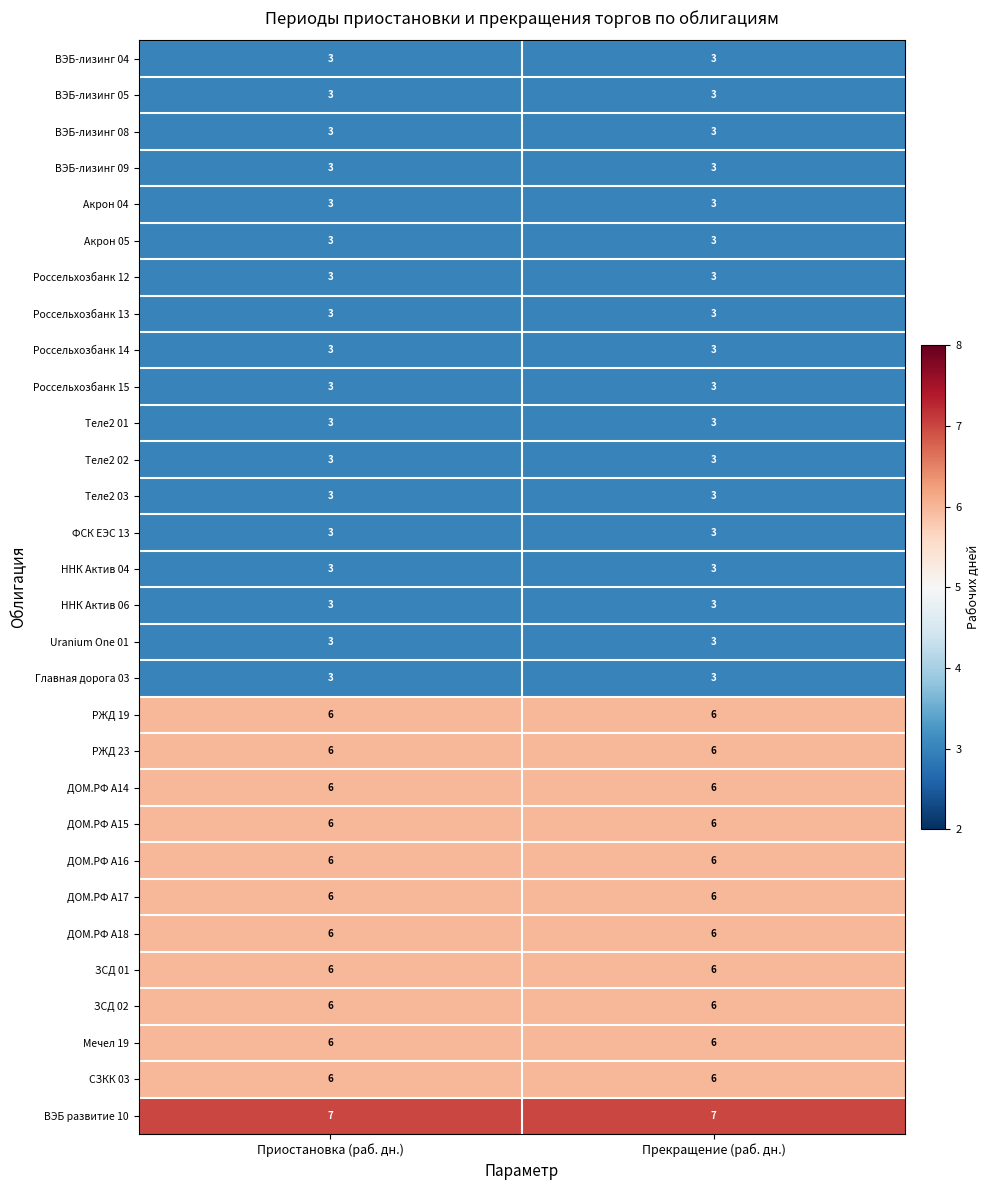

Which series has the largest total across all categories?

ВЭБ развитие 10